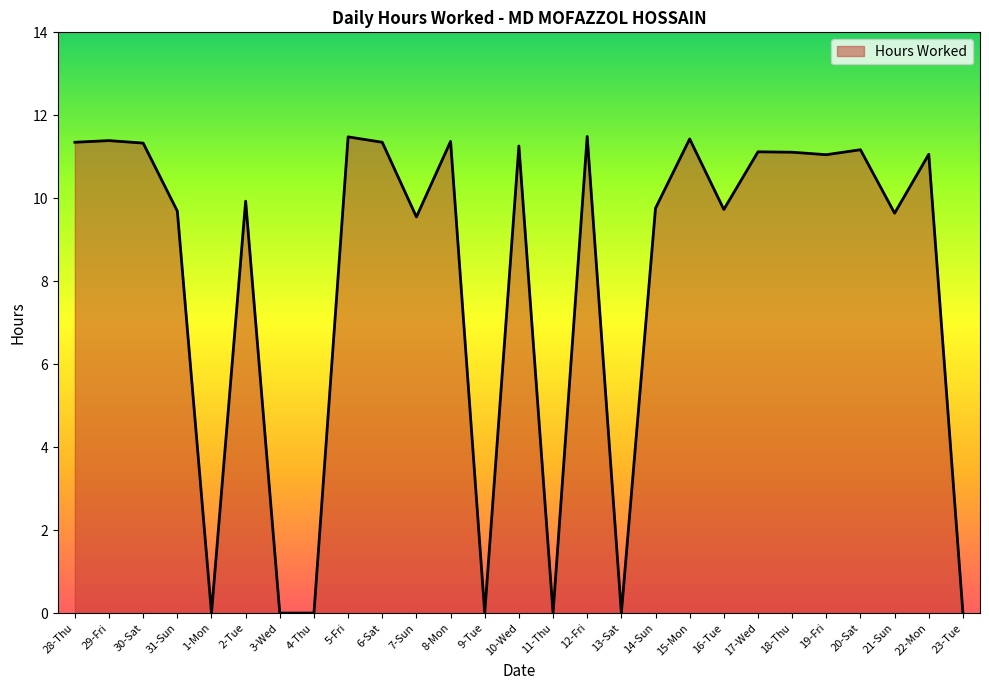

Which has a higher value, 8-Mon or 7-Sun?

8-Mon